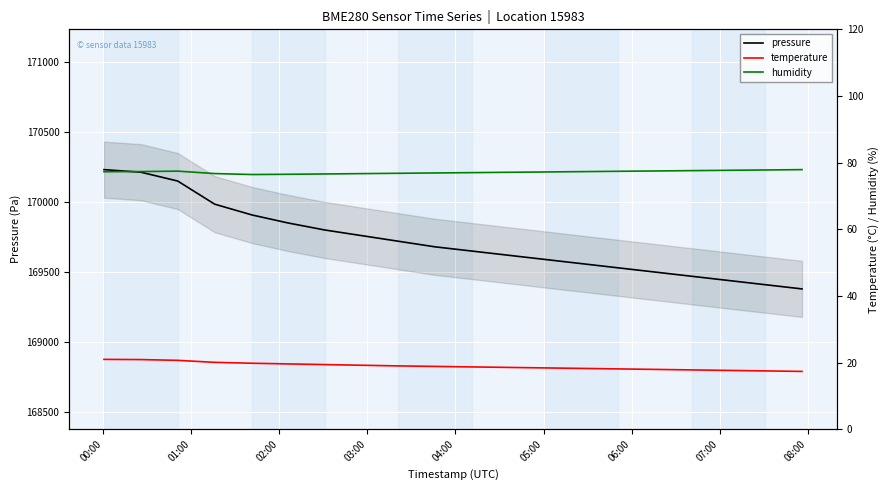

What is the lowest value of the pressure series?

169380.0